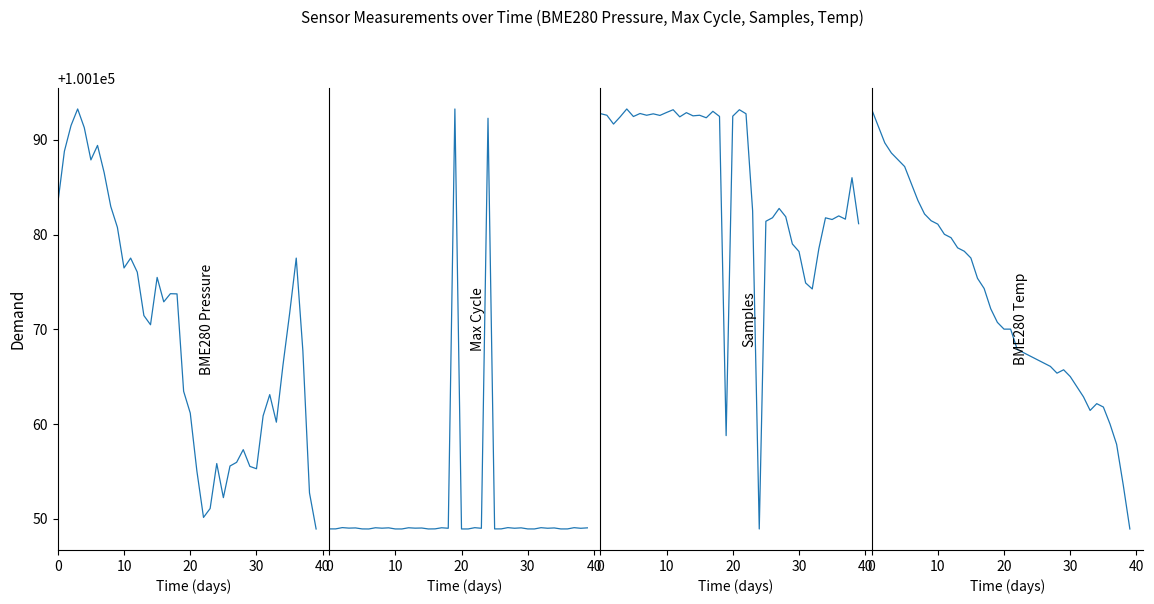

Is this an area chart (filled region under the line)?

No